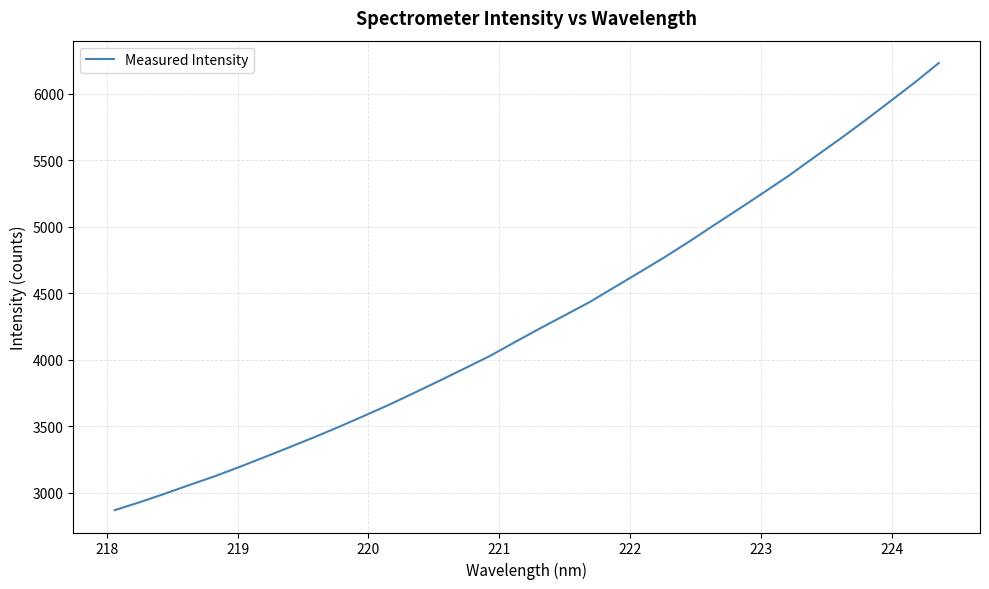

What is the smallest value displayed?

2867.9